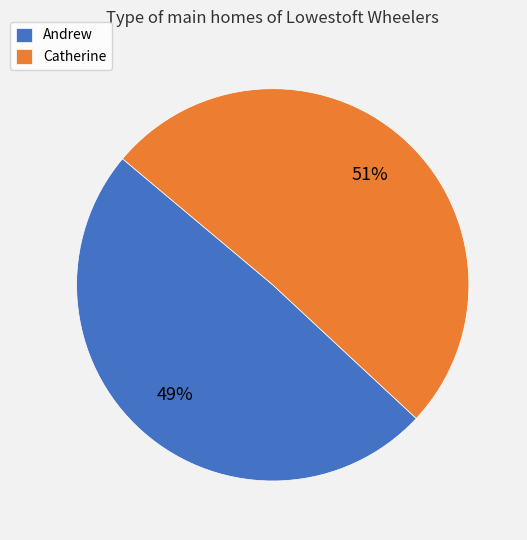

The Andrew slice represents 49% of the pie. True or false?

True